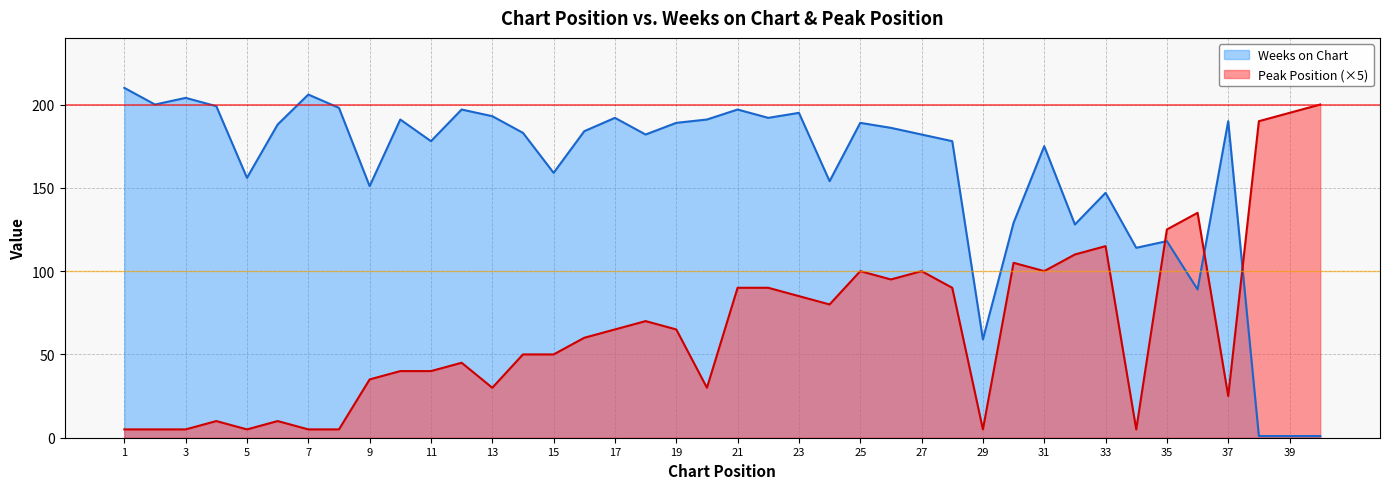

Rank the series at 13 from highest to lowest value.

Weeks on Chart, Peak Position (×5)